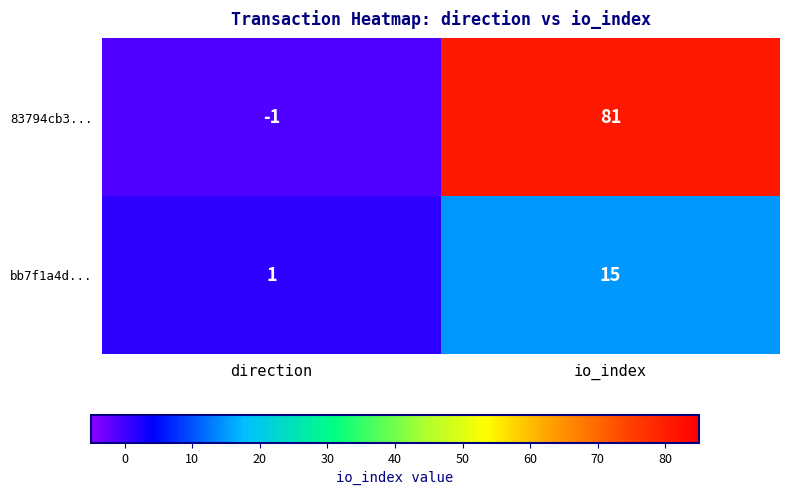

List the series in order of their peak value, highest first.

83794cb3..., bb7f1a4d...